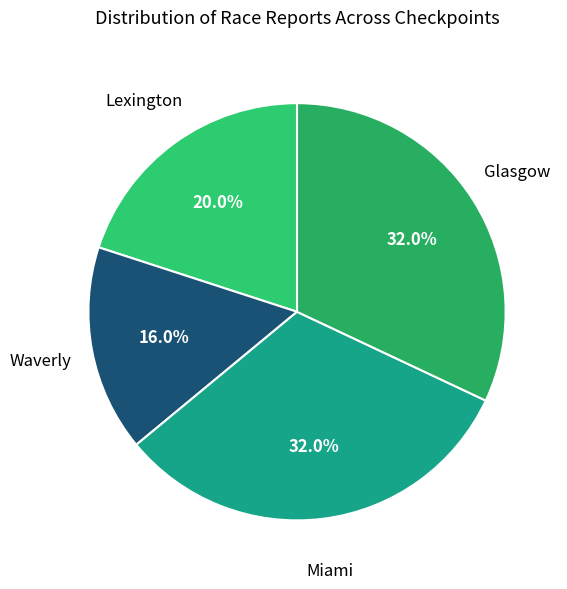

How many slices are in this pie chart?

4